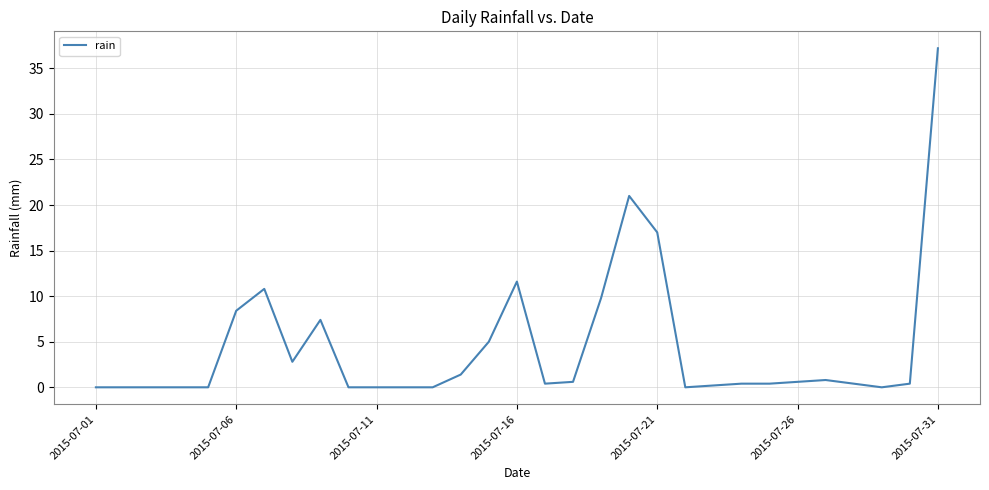

Does the chart have visible grid lines?

Yes